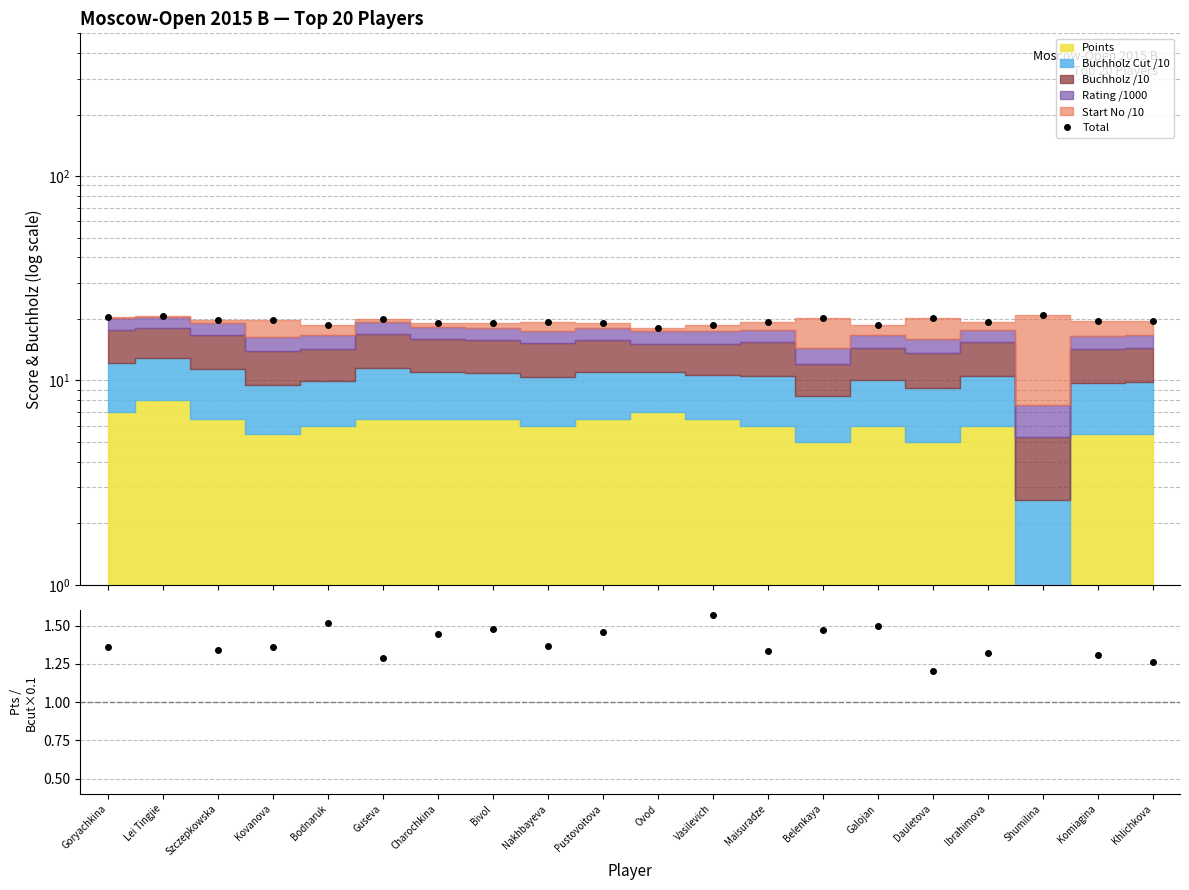

What is the sum of all values?

390.8